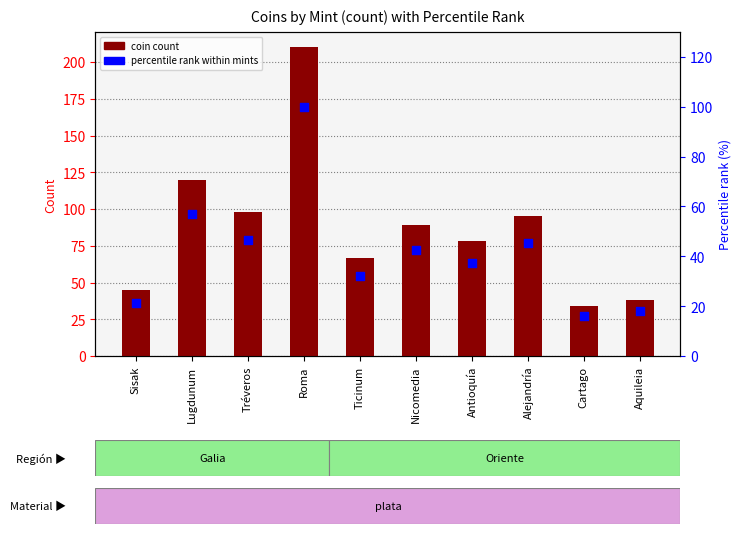

Which series has the largest Y range (max minus min)?

coin count